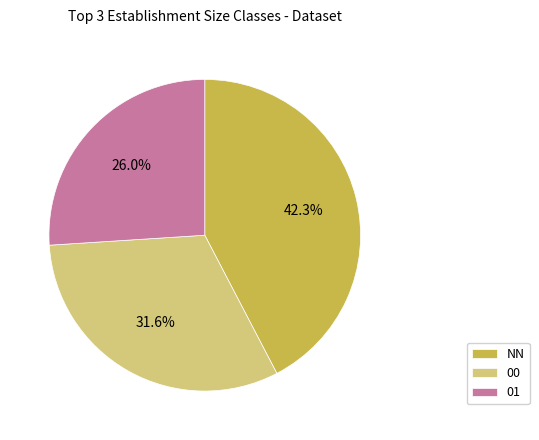

How many segments does this pie chart have?

3